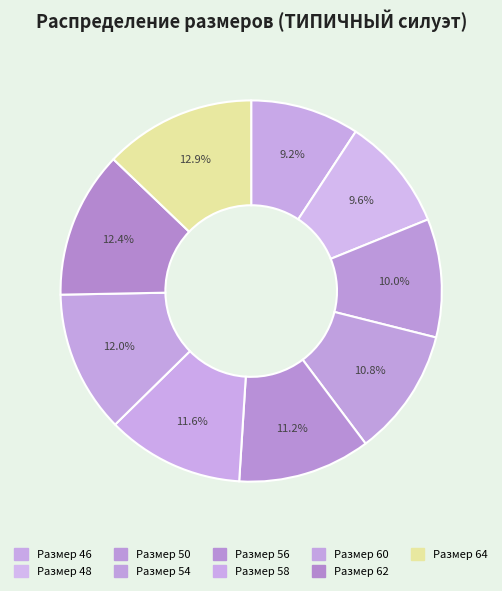

How many segments does this pie chart have?

9